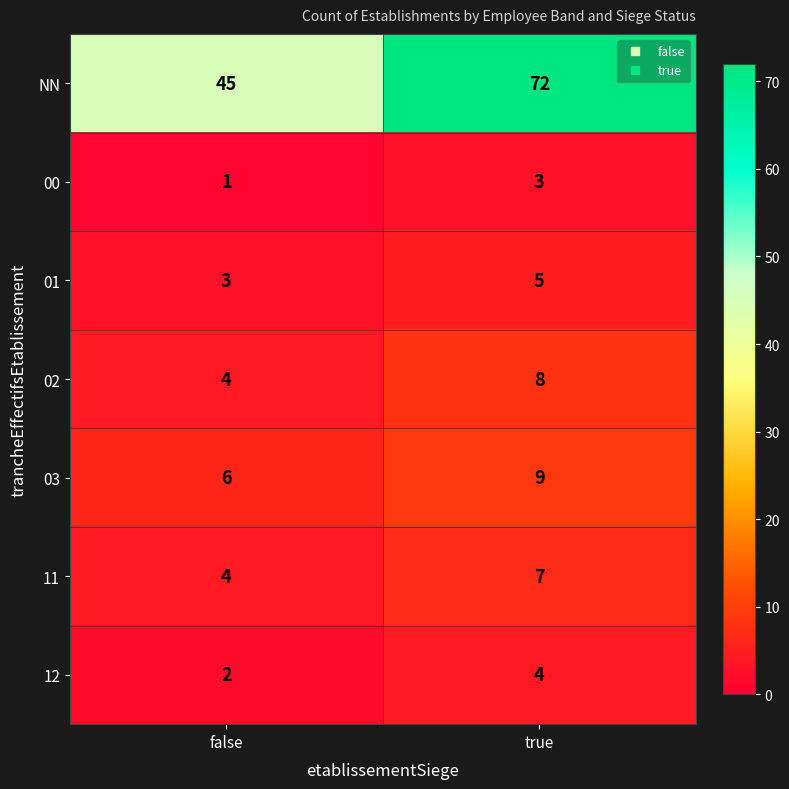

Reading left to right, what are all the values shown in this chart?

NN: 45	72
00: 1	3
01: 3	5
02: 4	8
03: 6	9
11: 4	7
12: 2	4